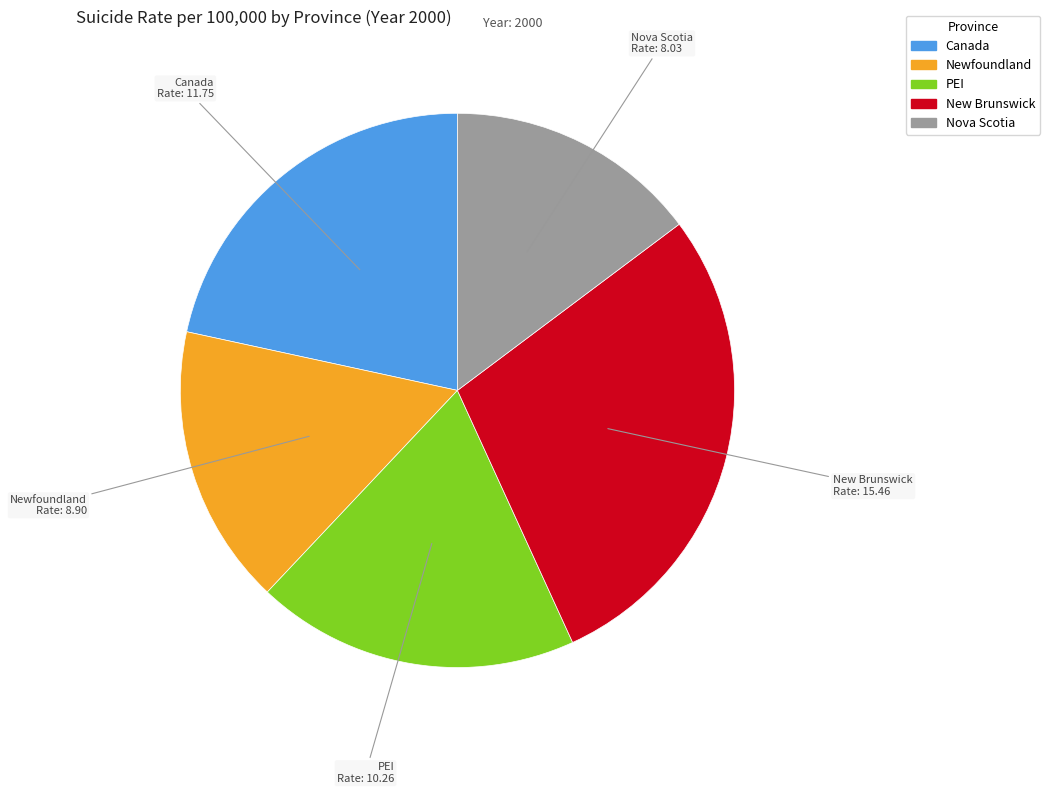

Between Canada and New Brunswick, which is larger?

New Brunswick